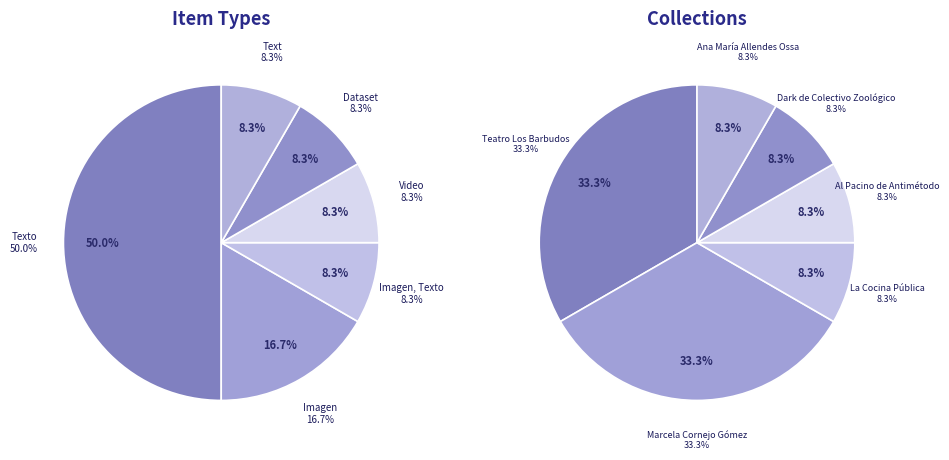

Does Imagen, Texto represent more than half of the total?

No